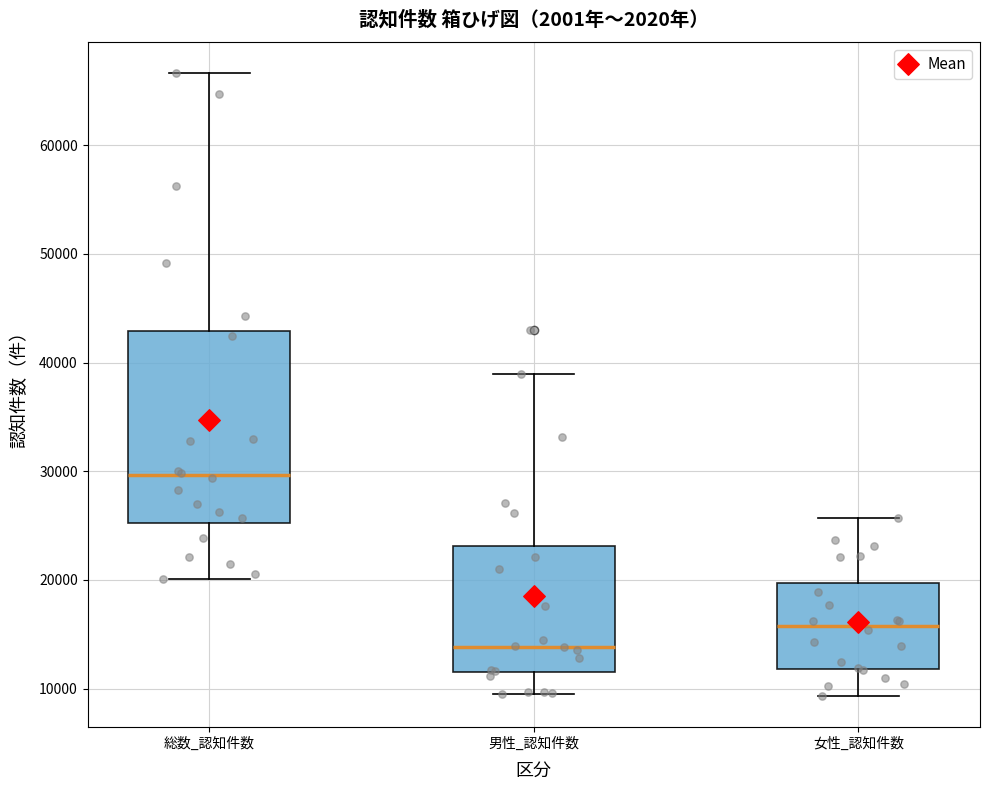

Where is the upper edge of the box for 総数_認知件数 on the y-axis? The values are not printed on the chart, so give them approximately, as read against the axis.

43000